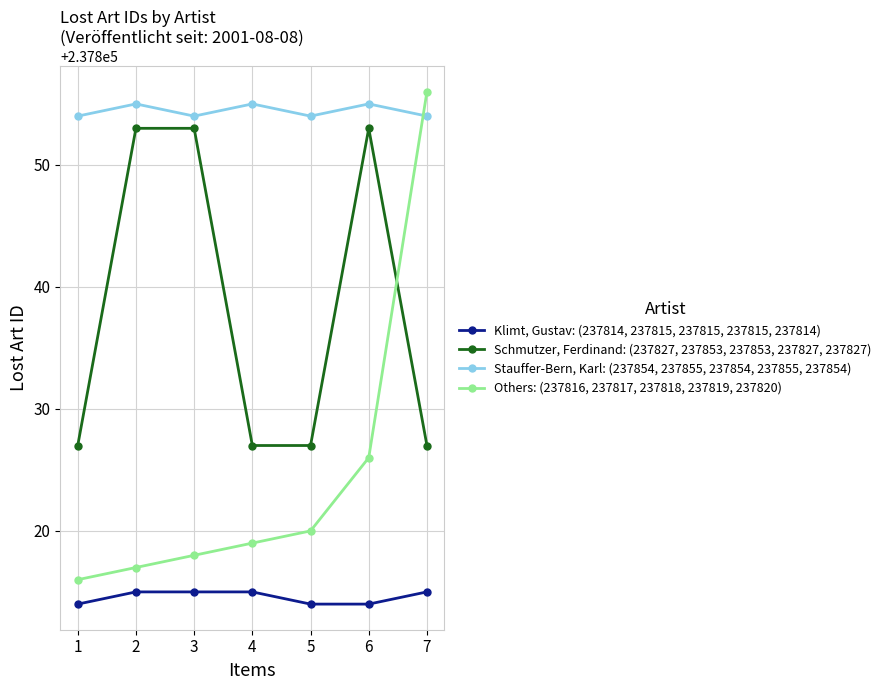

At 6, list the series in order from smallest to largest.

Klimt, Gustav: (237814, 237815, 237815, 237815, 237814), Others: (237816, 237817, 237818, 237819, 237820), Schmutzer, Ferdinand: (237827, 237853, 237853, 237827, 237827), Stauffer-Bern, Karl: (237854, 237855, 237854, 237855, 237854)